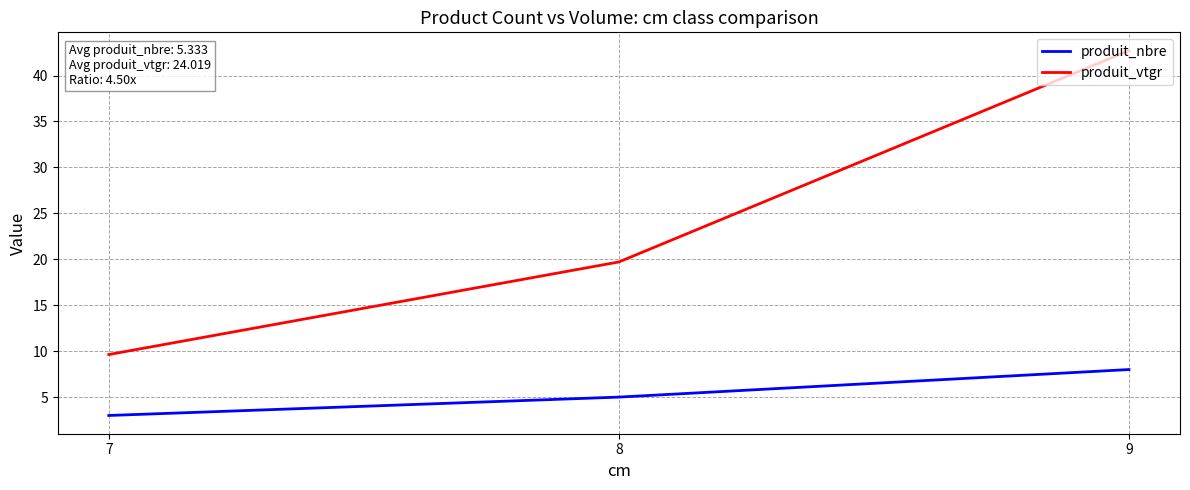

Rank the series by their maximum value, from highest to lowest.

produit_vtgr, produit_nbre